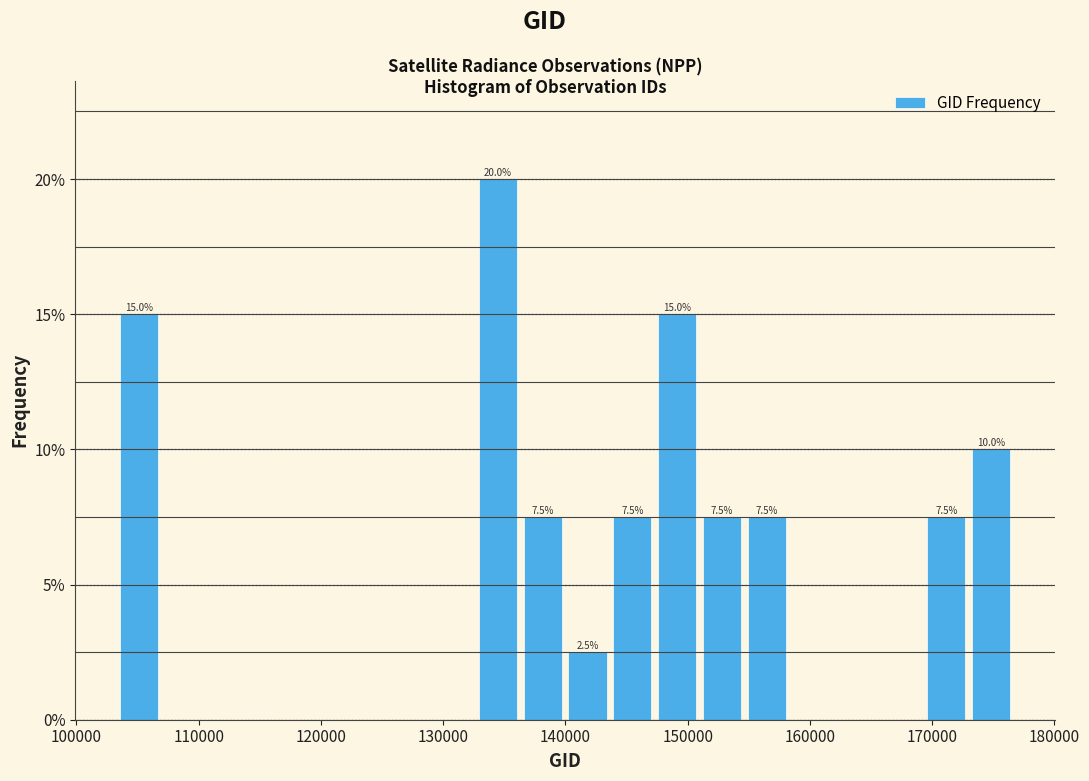

Around what value on the x-axis is the tallest bar? Give the approximate position of its centre, as read against the axis.

134000